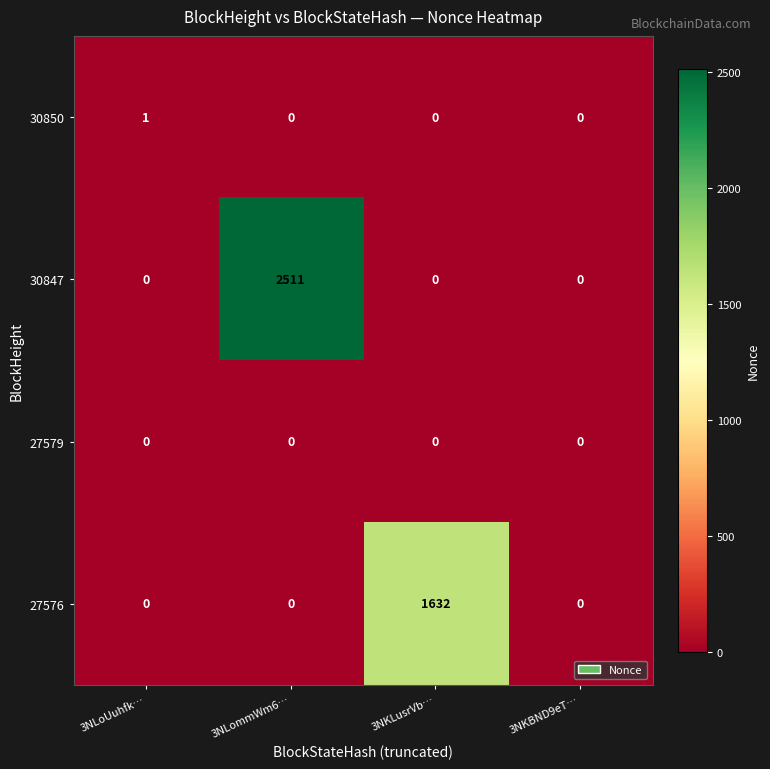

What is the sum of the 27576 values at 3NKLusrVb… and 3NKBND9eT…?

1632